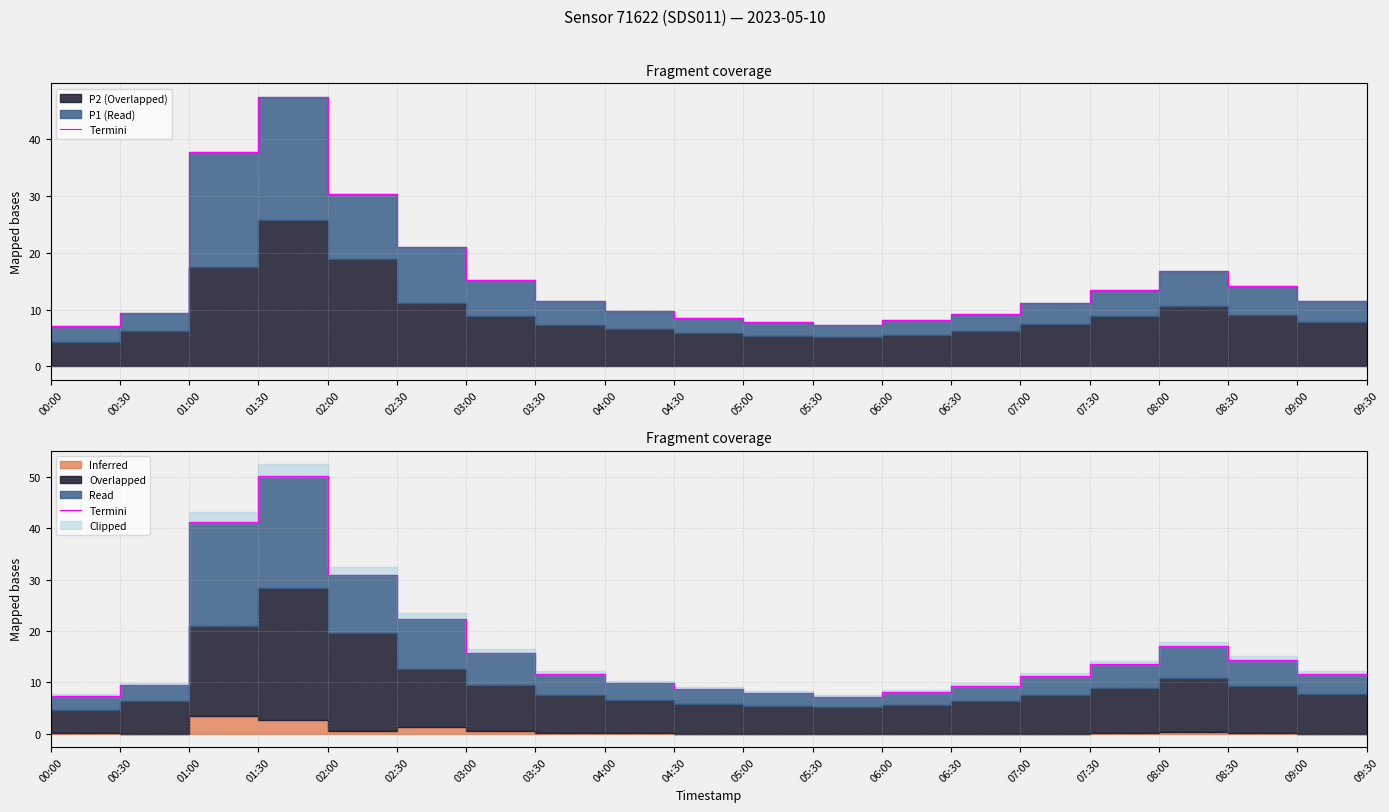

What is the difference between the second highest and second lowest values?

33.9